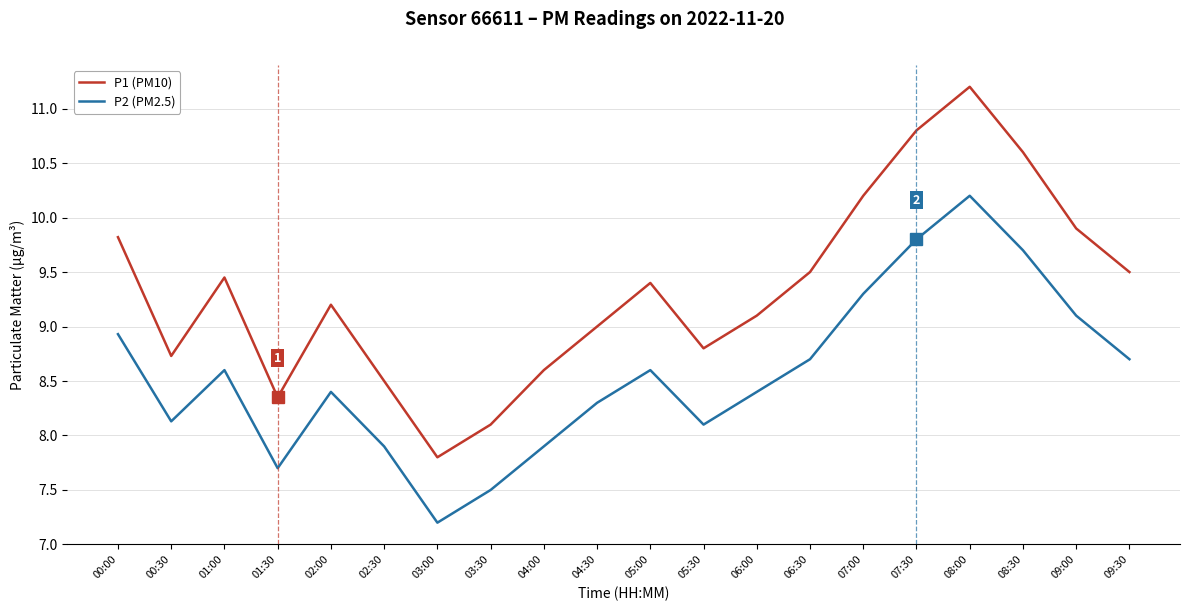

What is the total value across all series at 05:00?

18.0